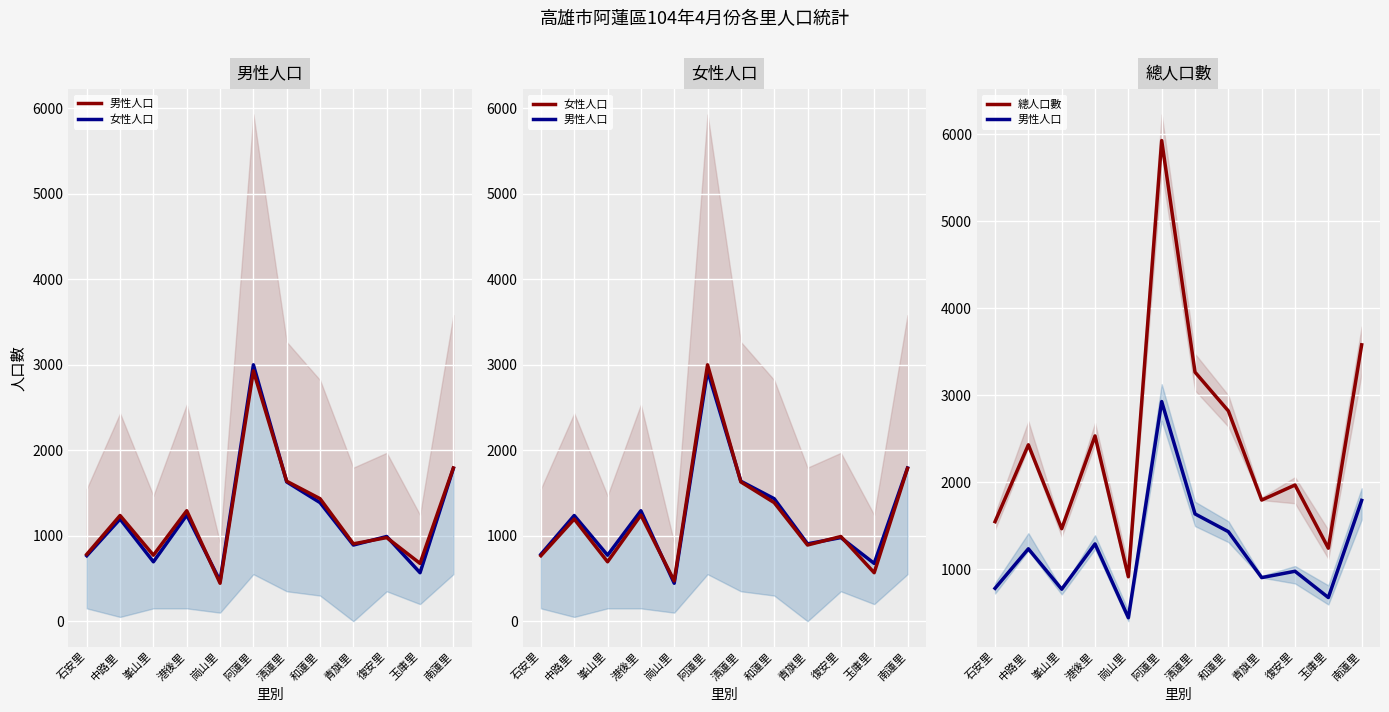

How many series are shown in this chart?

3